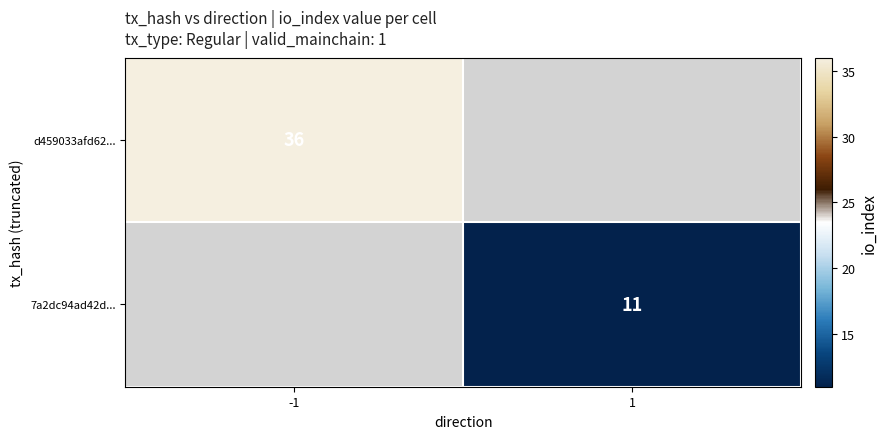

Is it true that d459033afd62... equals 12.3 at -1?

False